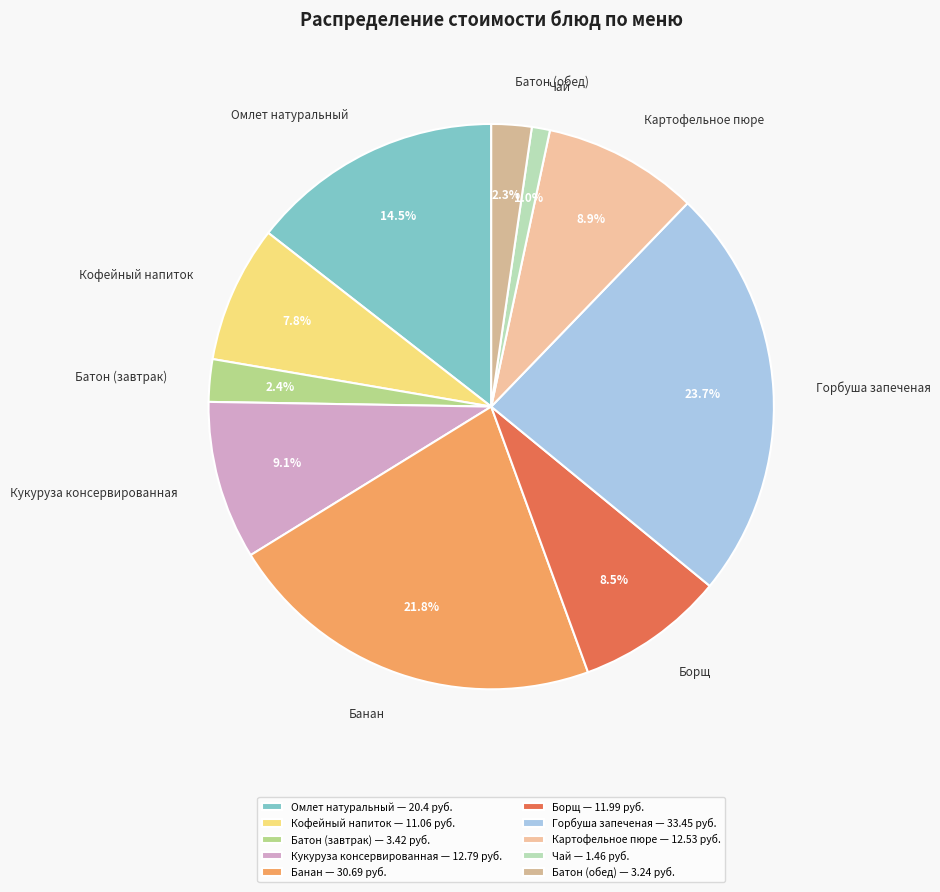

To the nearest percent, what is the average slice percentage?

10%